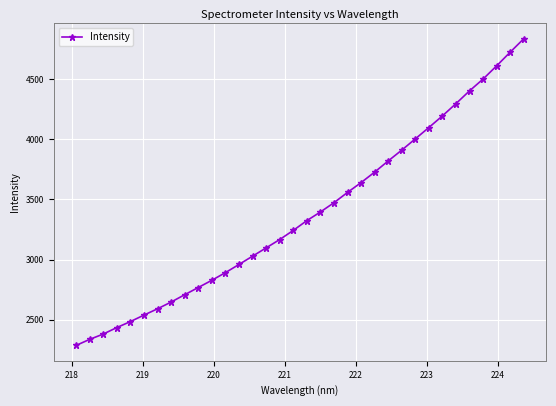

What is the minimum value shown in the chart?

2285.5